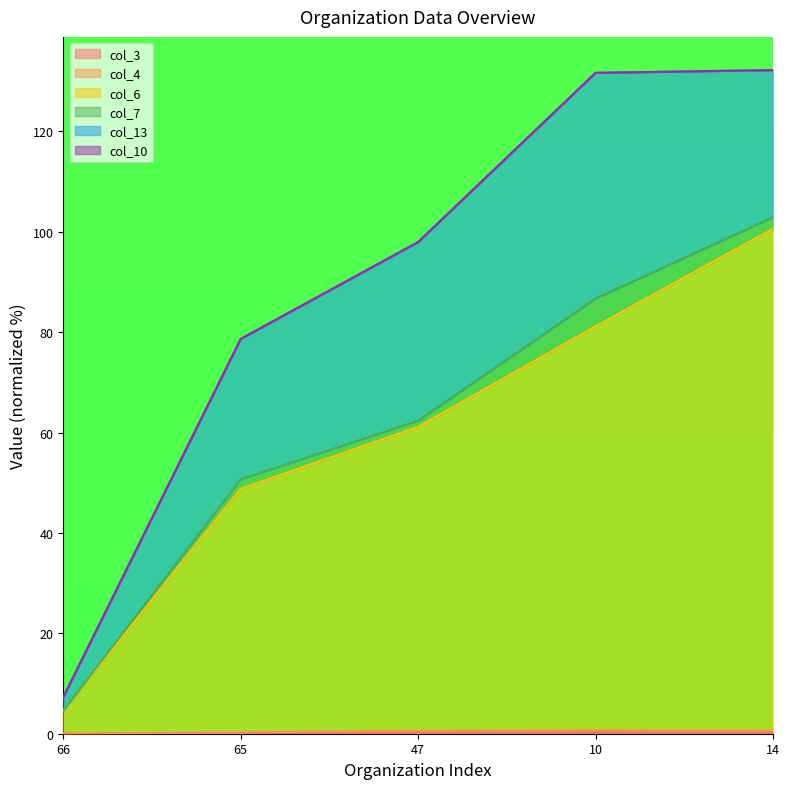

What is the label of the 3rd point from the right?

47